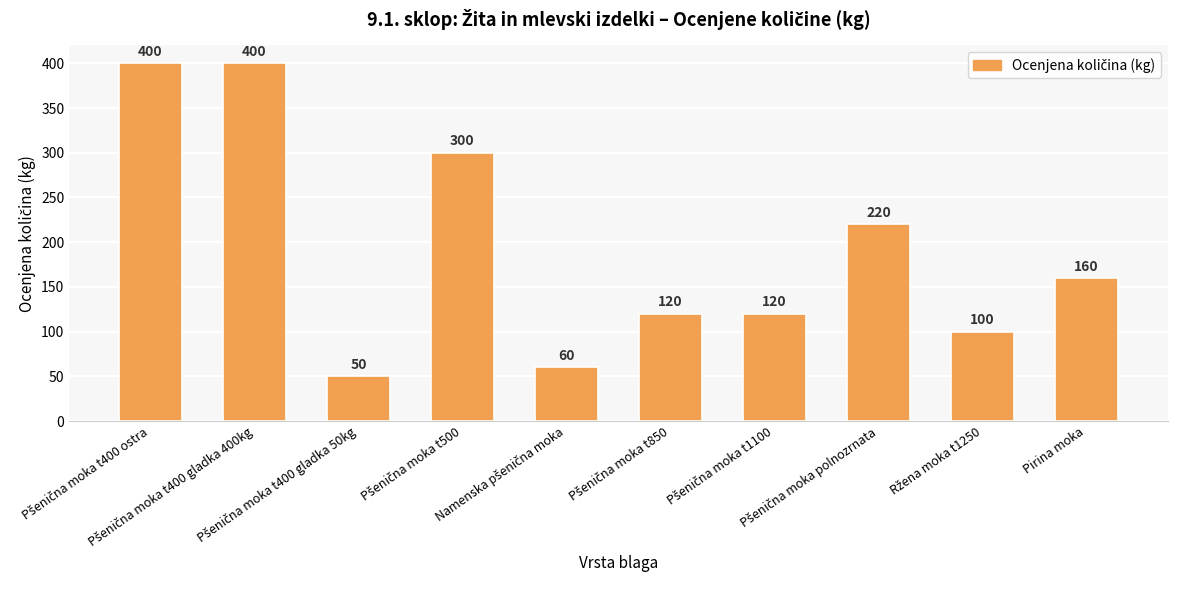

What is the difference between the maximum and minimum values?

350